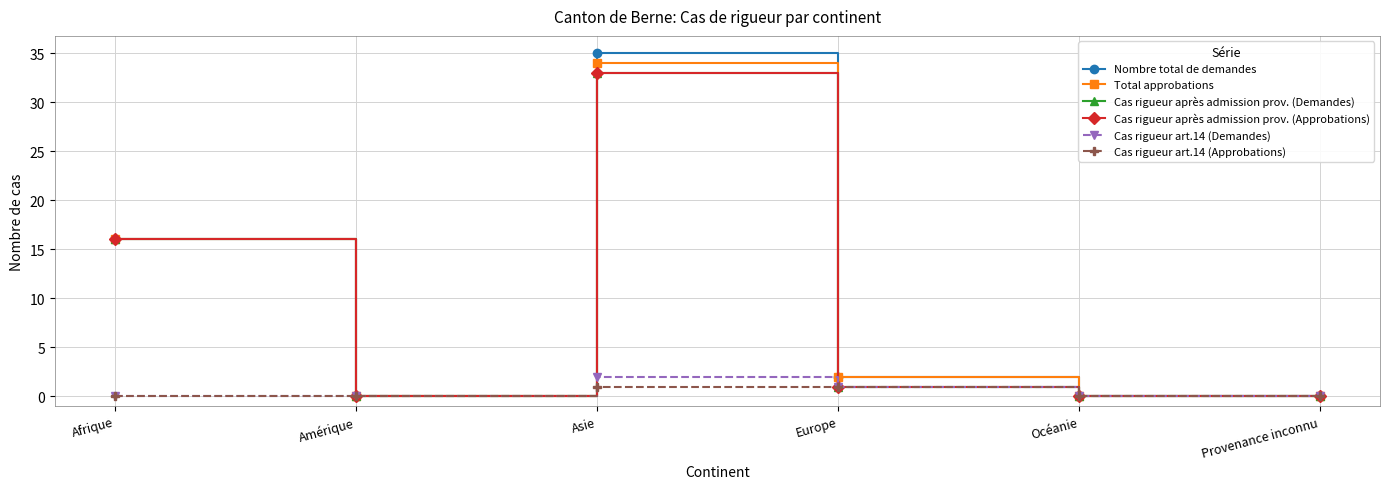

How many interior local valleys does the Cas rigueur après admission prov. (Demandes) series have?

1